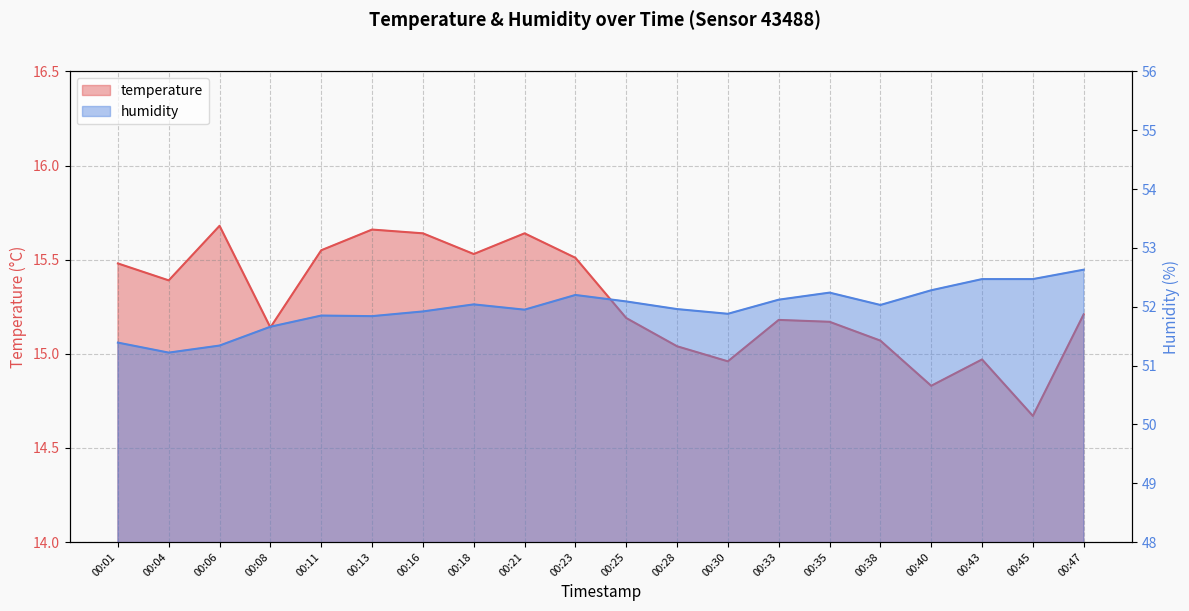

Which category has the lowest value in the temperature series?

00:45